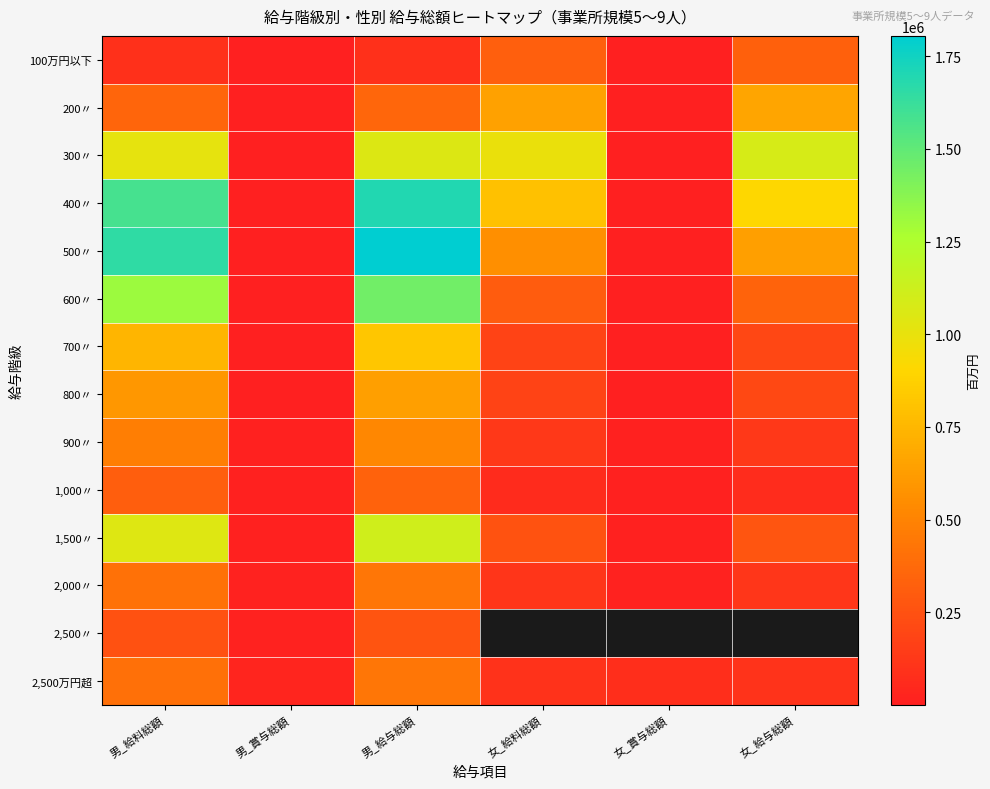

What is the spread (max minus min) of values at 女_賞与総額?

73486.0